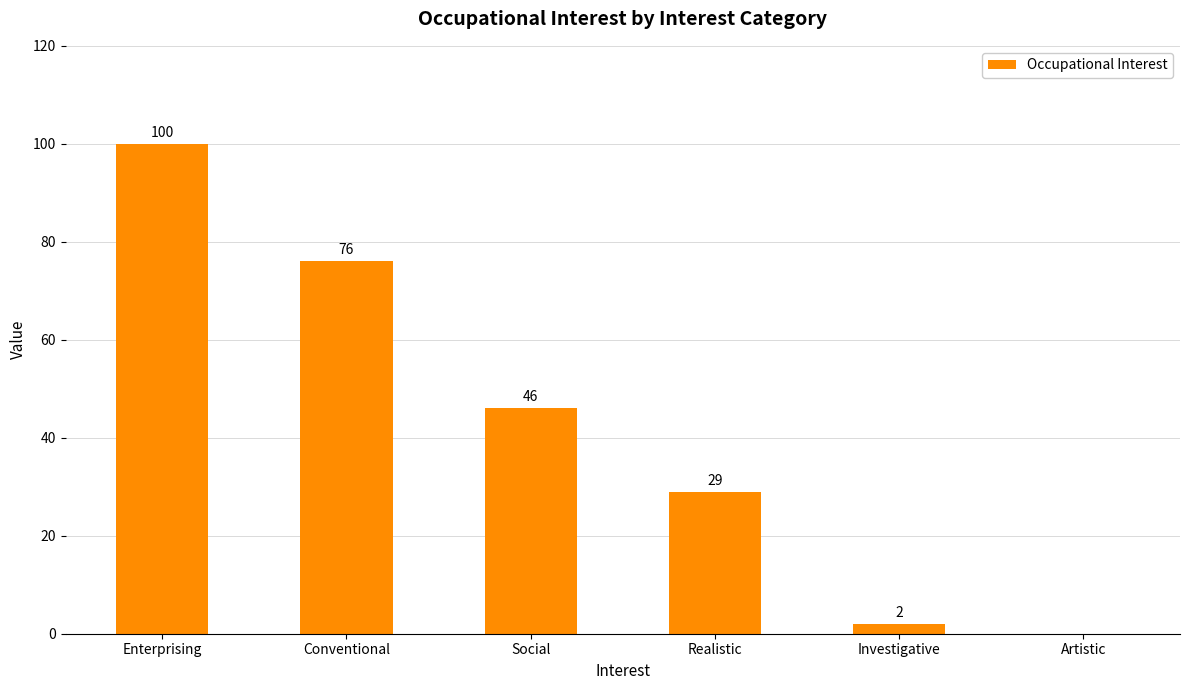

What is the greatest value displayed?

100